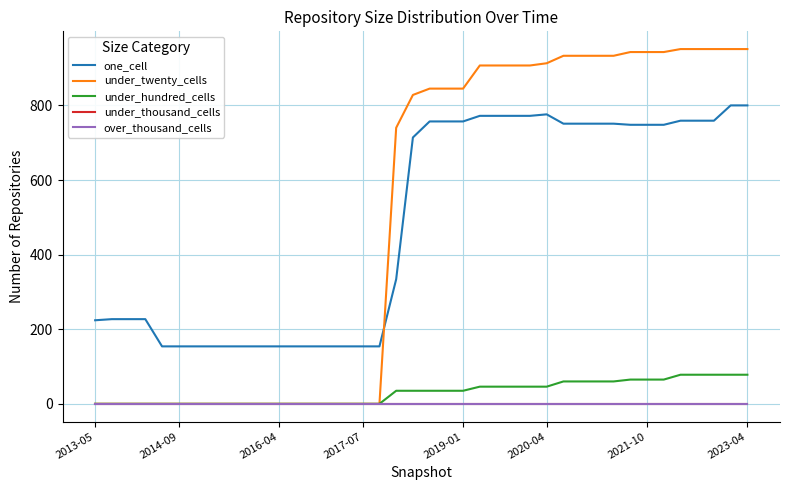

Is this an area chart (filled region under the line)?

No